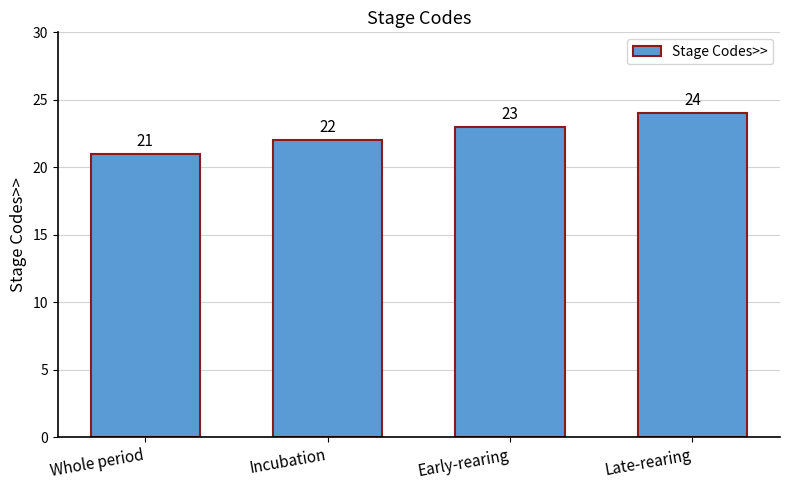

What is the ratio of the value at Incubation to the value at Early-rearing?

1.0